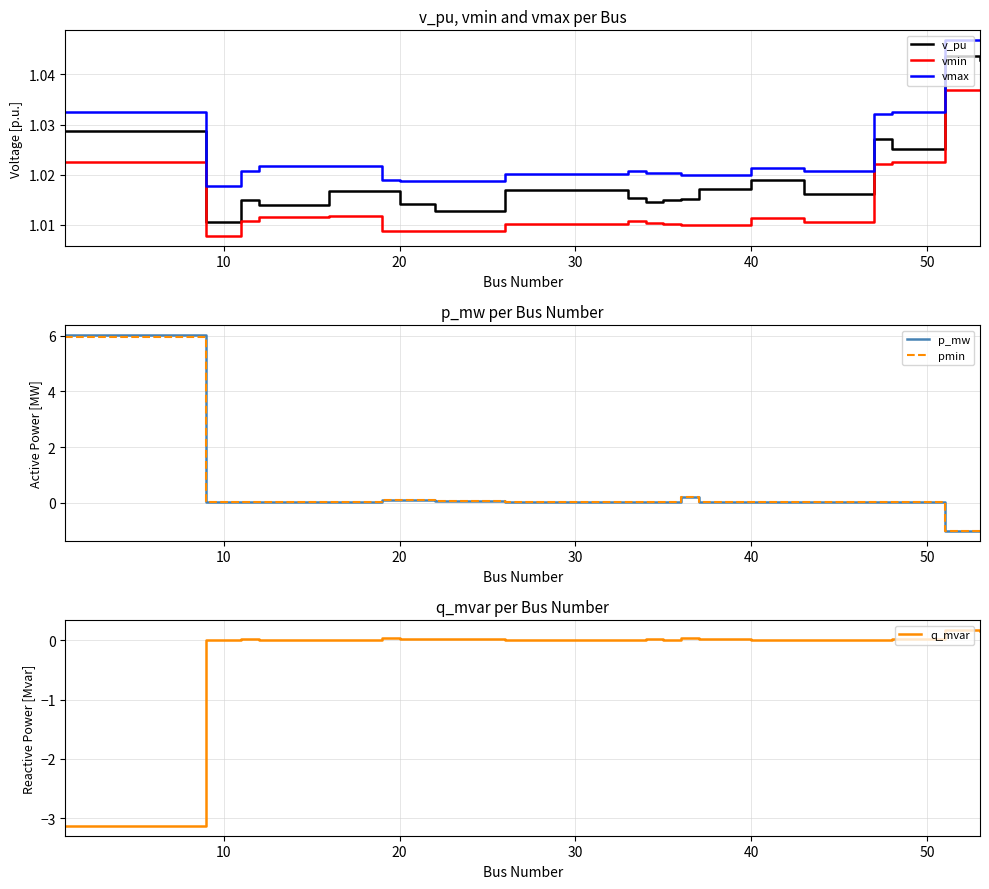

True or false: vmin and vmax intersect in this chart.

False